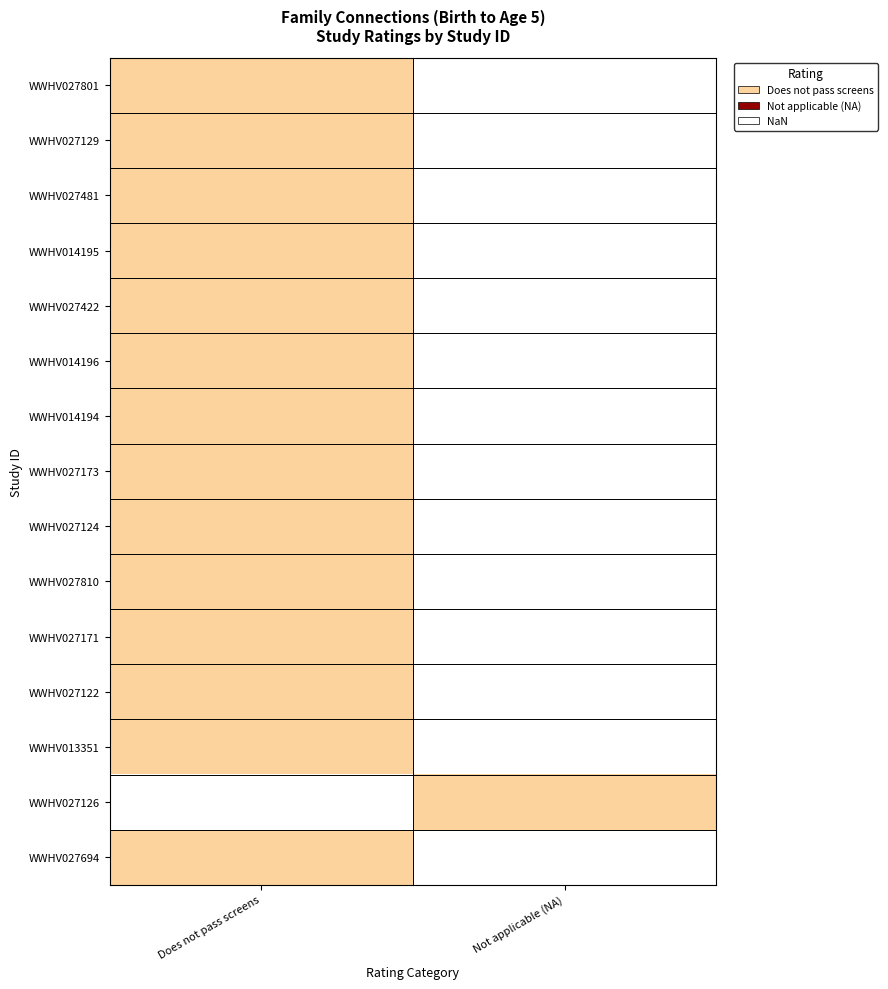

At which category is the sum across all series the highest?

Does not pass screens